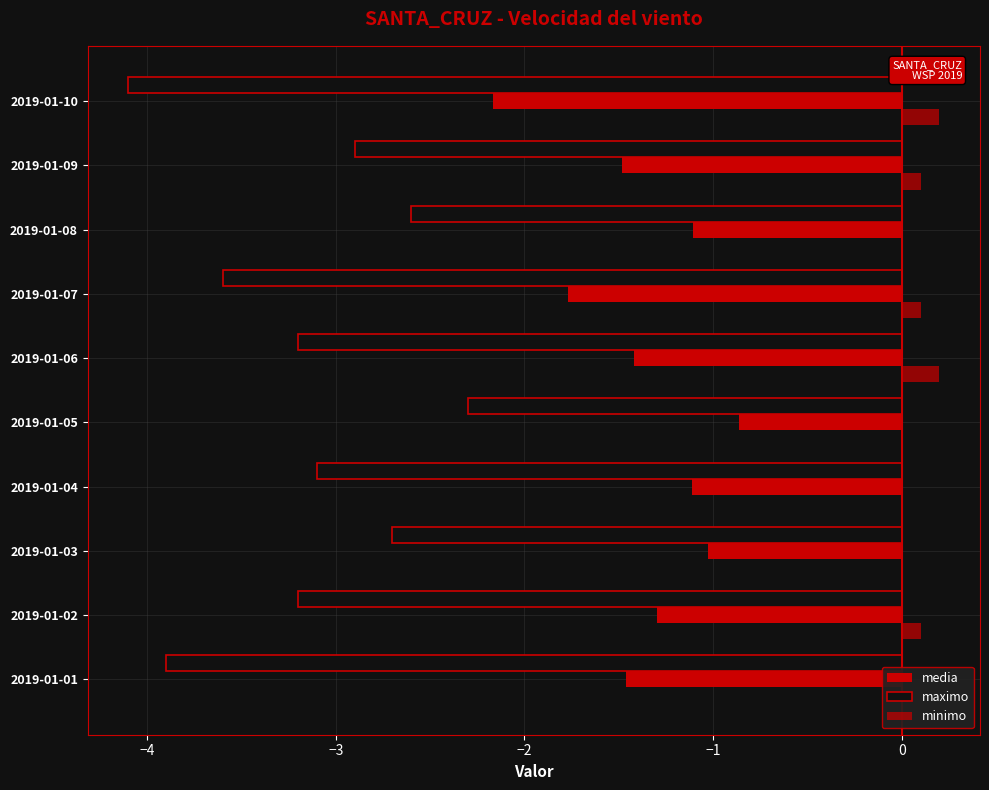

Is the value of media at 2019-01-03 greater than the value of maximo at 2019-01-06?

Yes